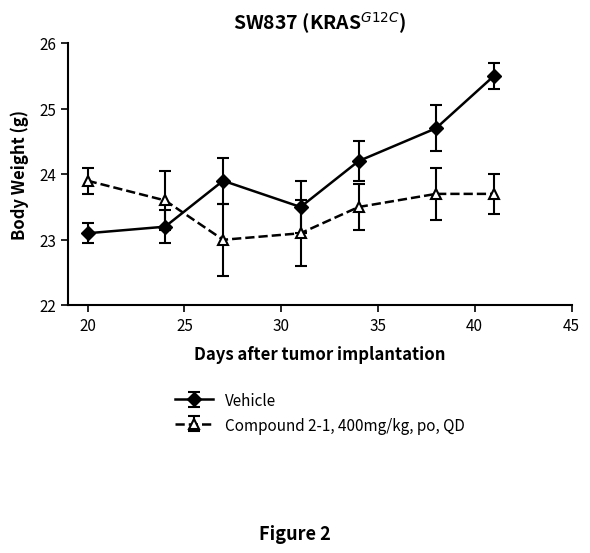

What is the lowest value of the Compound 2-1, 400mg/kg, po, QD series?

23.0